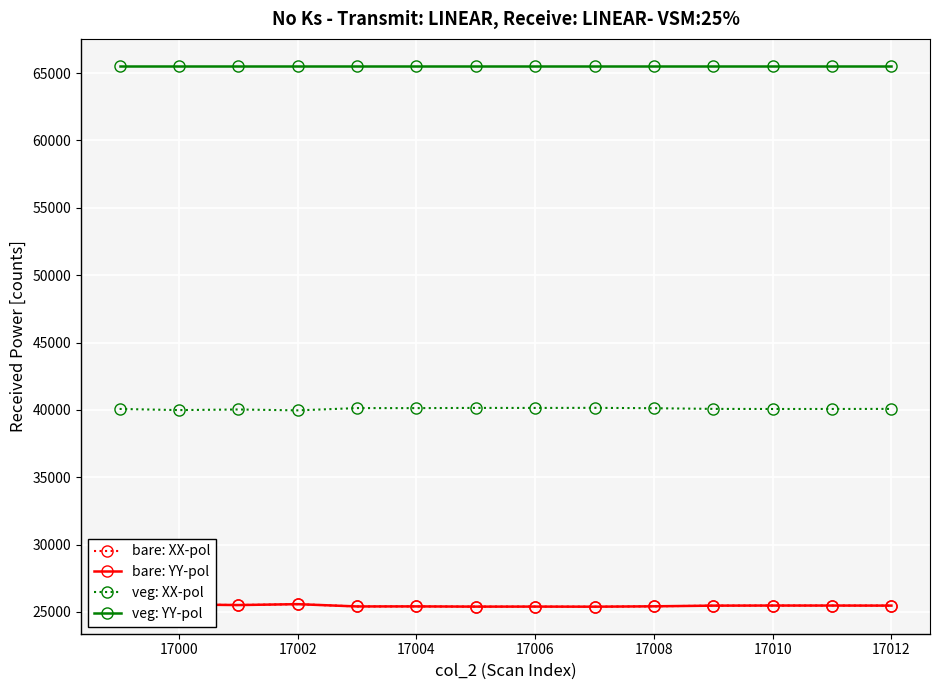

Does the chart have visible grid lines?

Yes